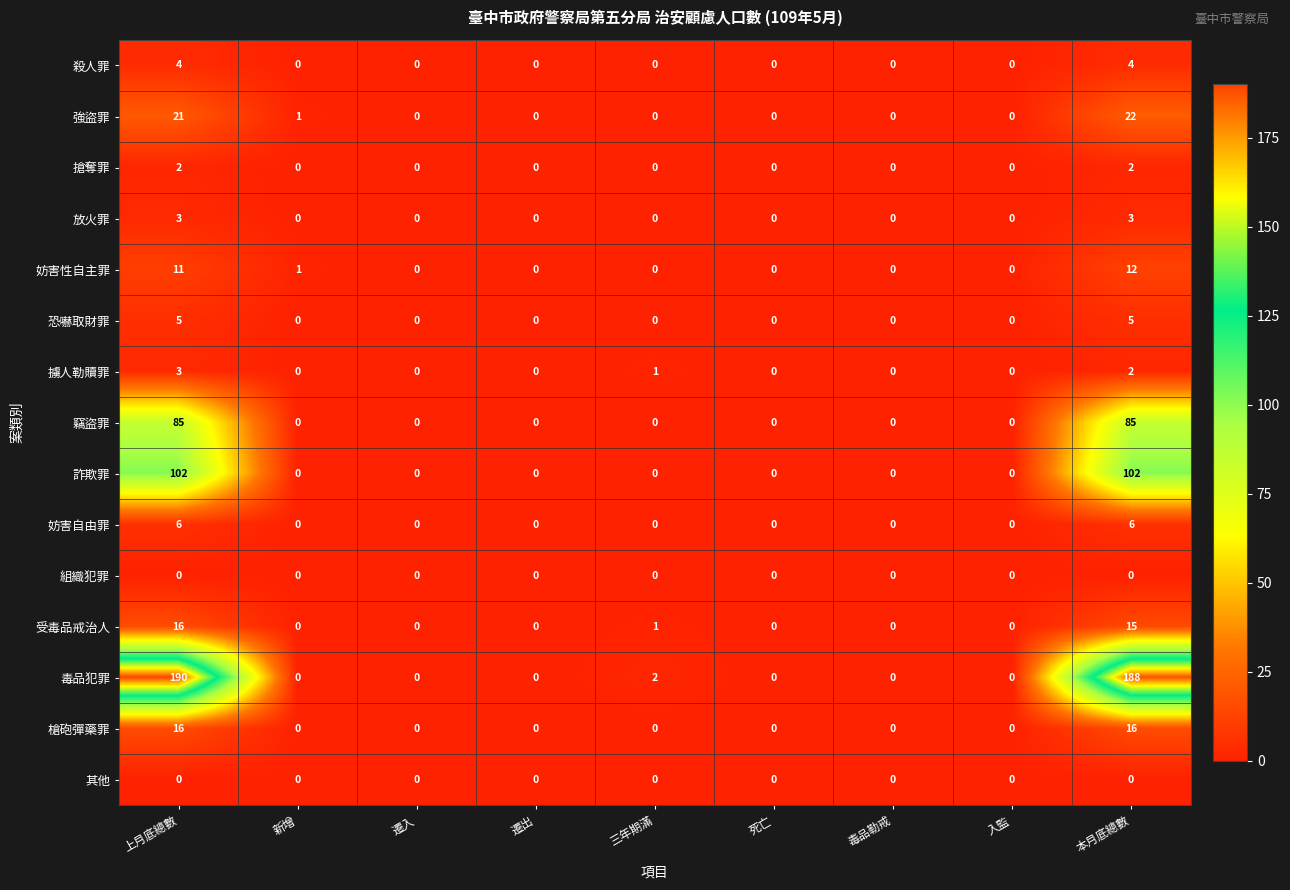

At which category is the sum across all series the highest?

上月底總數